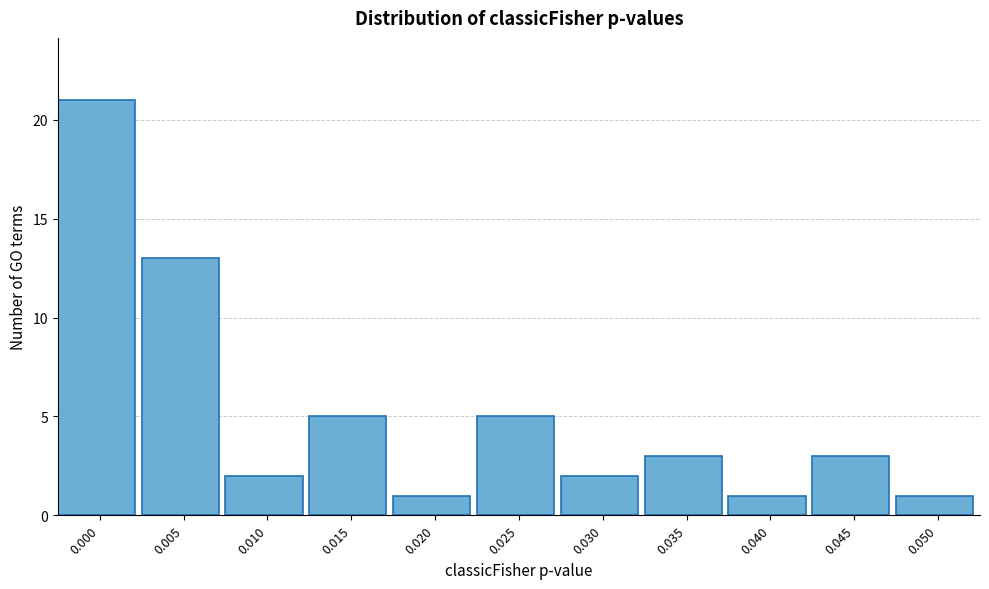

Reading right to left, list all the values displayed in this chart.

0.050=1	0.045=3	0.040=1	0.035=3	0.030=2	0.025=5	0.020=1	0.015=5	0.010=2	0.005=13	0.000=21